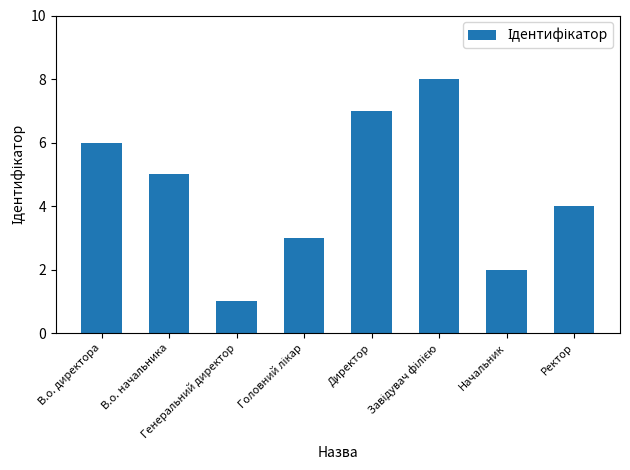

Reading left to right, transcribe all the data shown in this chart.

6	5	1	3	7	8	2	4